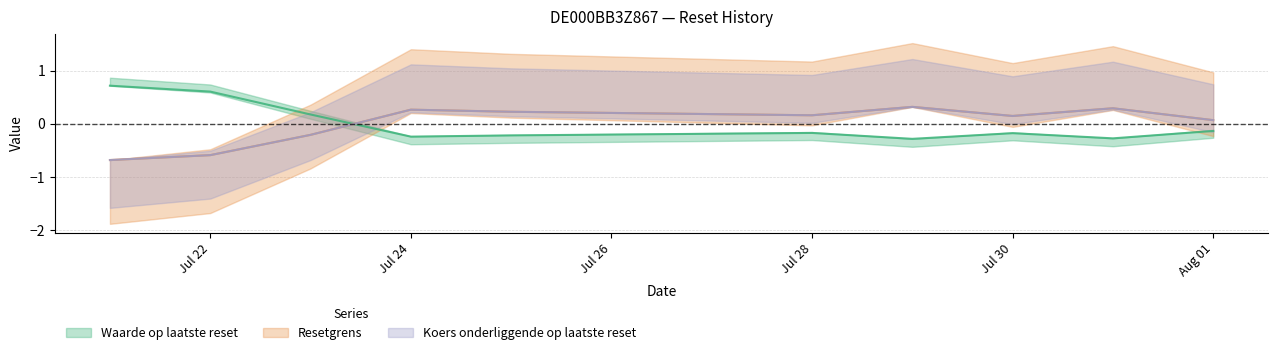

The value of Koers onderliggende op laatste reset at Jul 28 is 0.2. True or false?

True